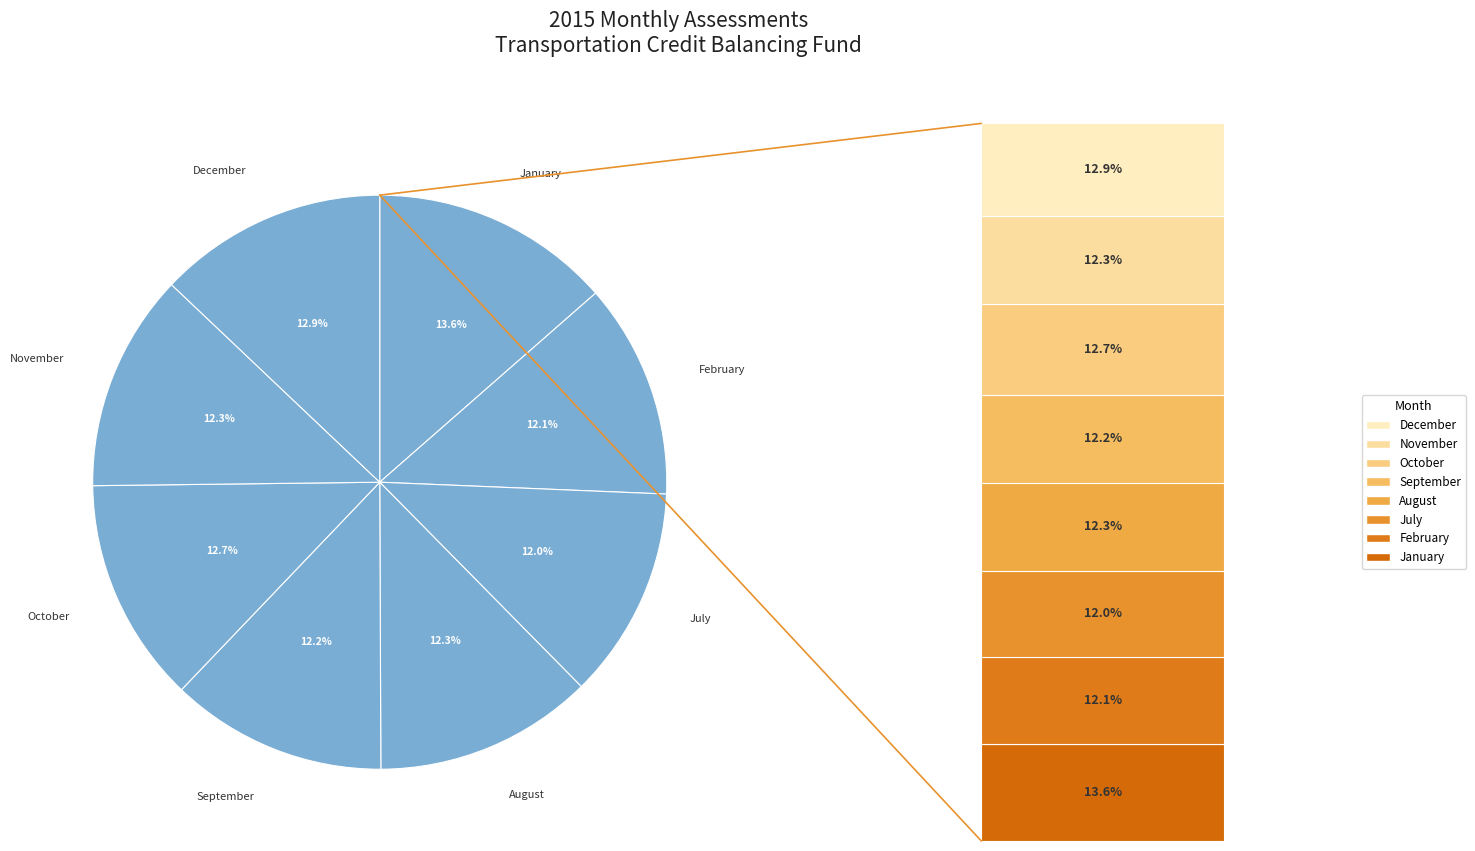

Rank the categories by value from lowest to highest.

July, February, September, November, August, October, December, January